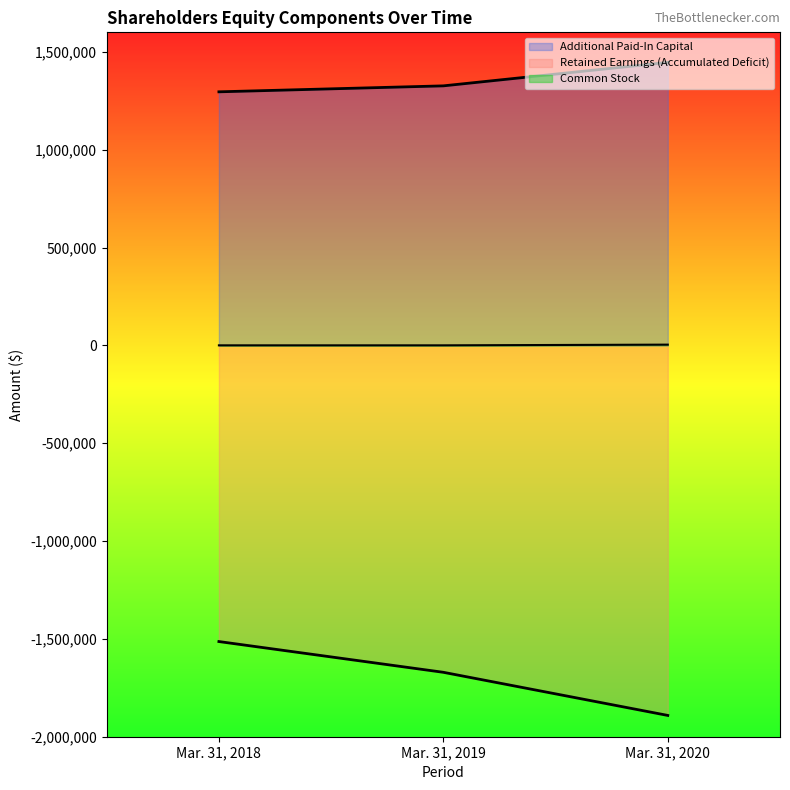

Reading right to left, what are all the values shown in this chart?

Common Stock: Mar. 31, 2020=3874	Mar. 31, 2019=301	Mar. 31, 2018=301
Additional Paid-In Capital: Mar. 31, 2020=1446454	Mar. 31, 2019=1326435	Mar. 31, 2018=1295996
Retained Earnings (Accumulated Deficit): Mar. 31, 2020=-1891154	Mar. 31, 2019=-1670763	Mar. 31, 2018=-1513590